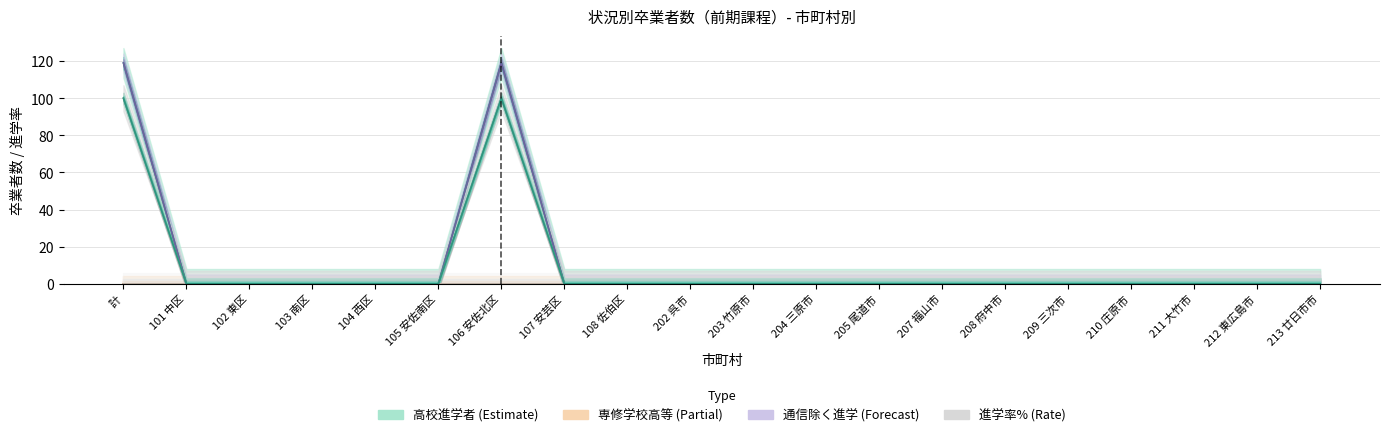

True or false: col_2 (高校進学者) and col_15 (通信除く進学) intersect in this chart.

False